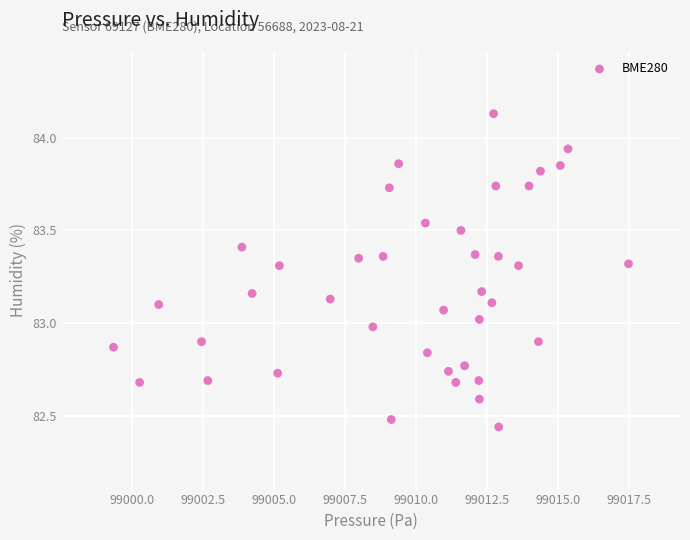

What is the range of X values (max minus min)?

18.1